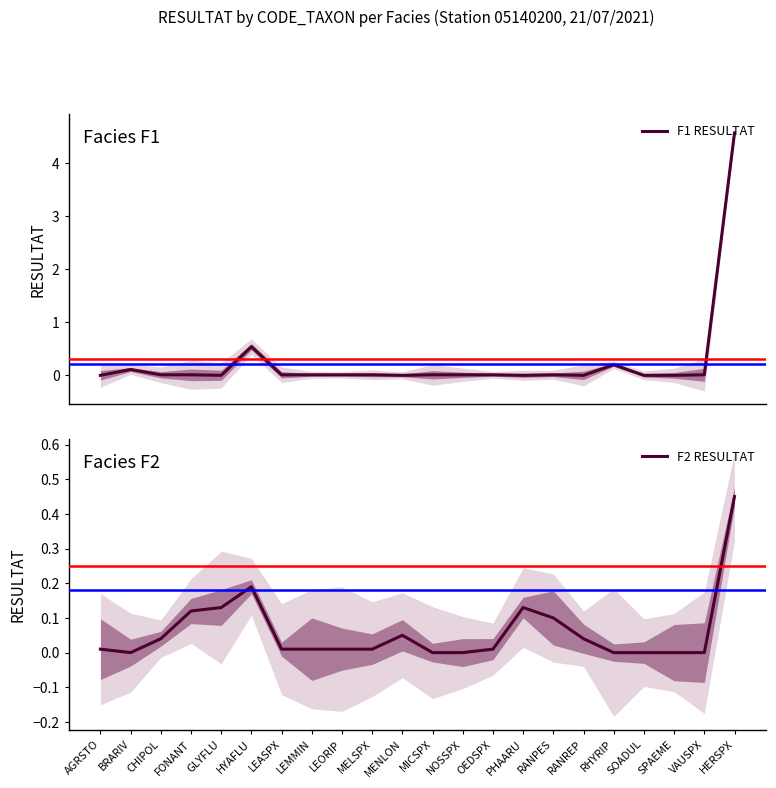

The value of F2 RESULTAT at FONANT is 0.2. True or false?

False